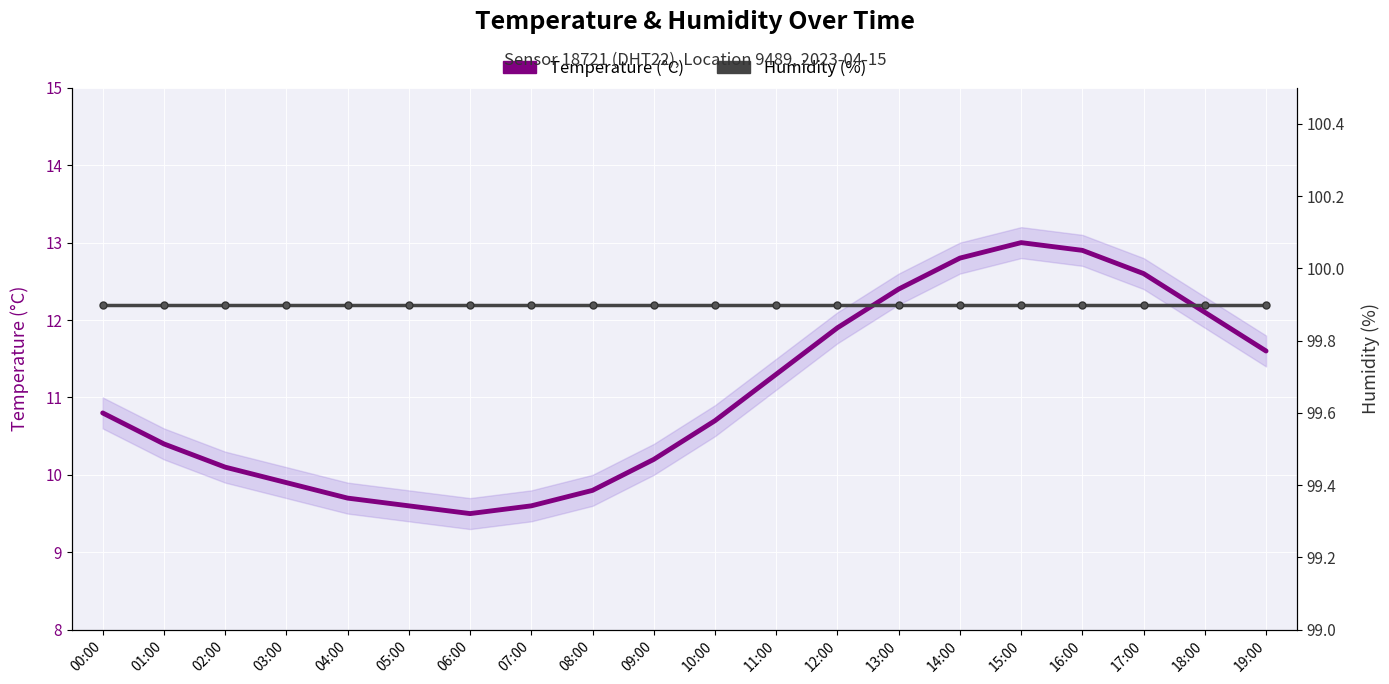

What is the approximate value of Temperature (°C) at 03:00?

9.9